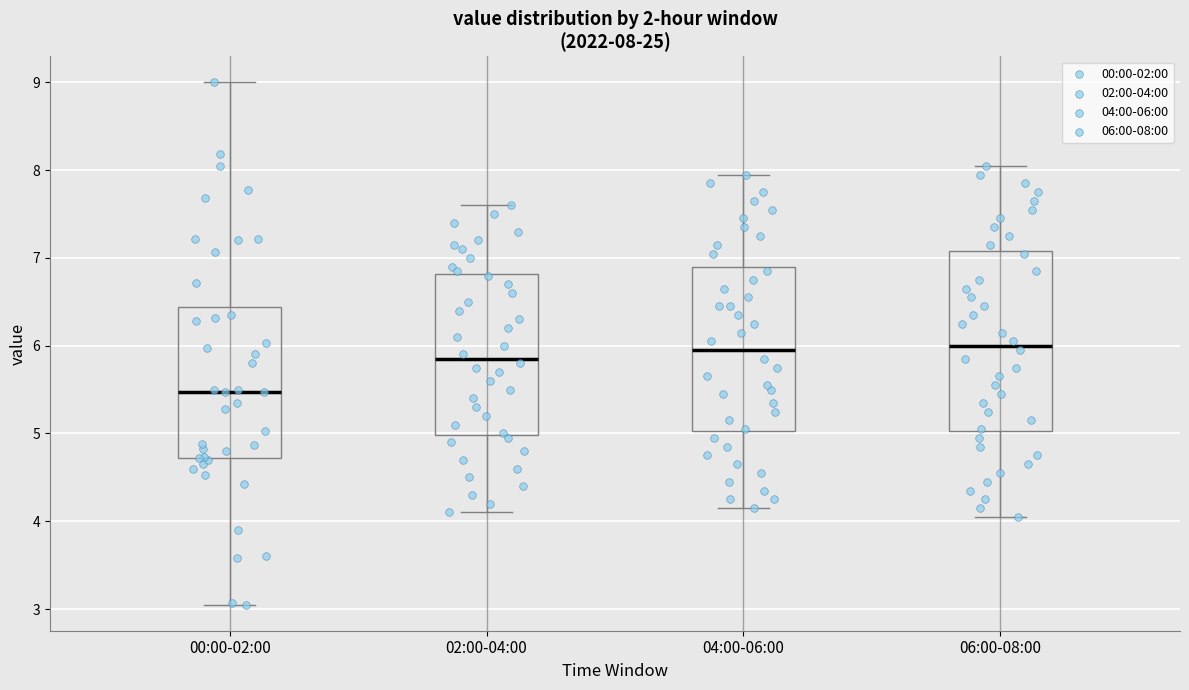

Comparing the boxes themselves (not the whiskers), which one is the tallest?

06:00-08:00